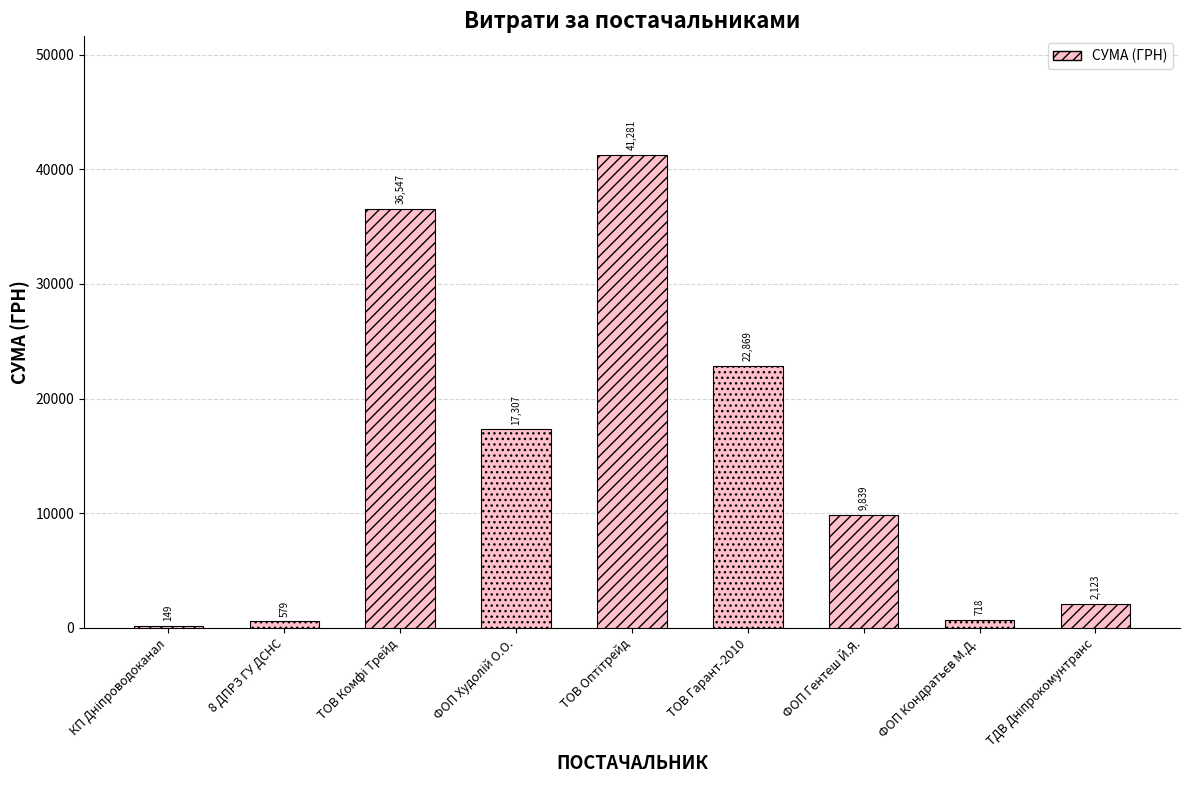

What is the maximum value shown in the chart?

41281.0